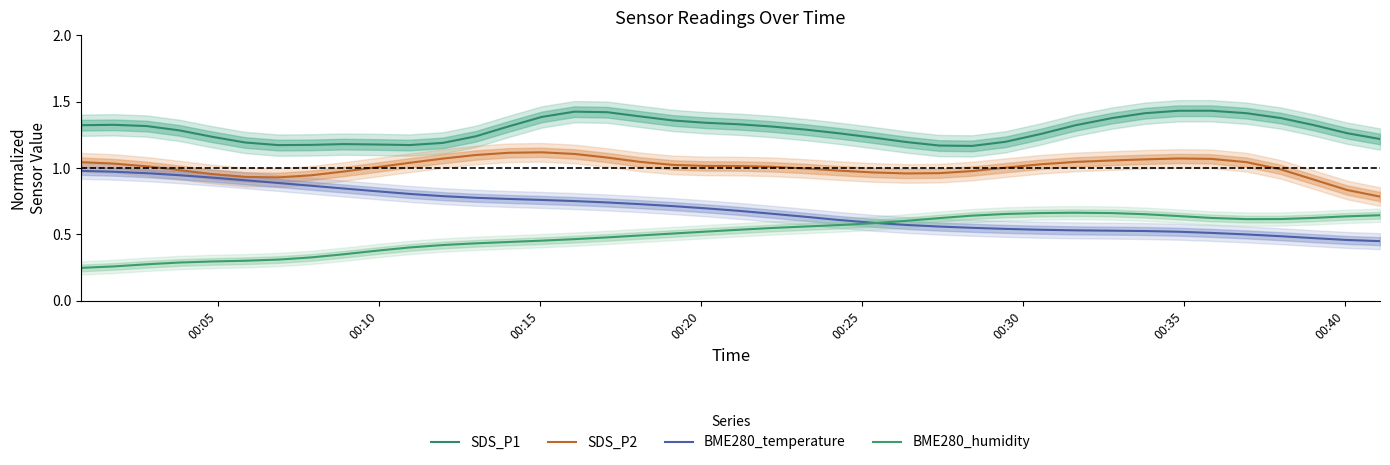

How many categories are shown in the chart?

40